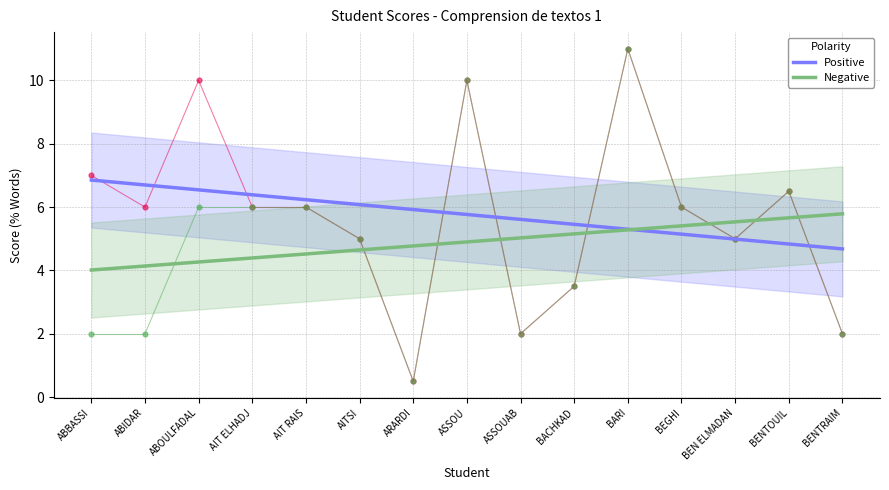

At how many categories does at least one series exceed 6?

6